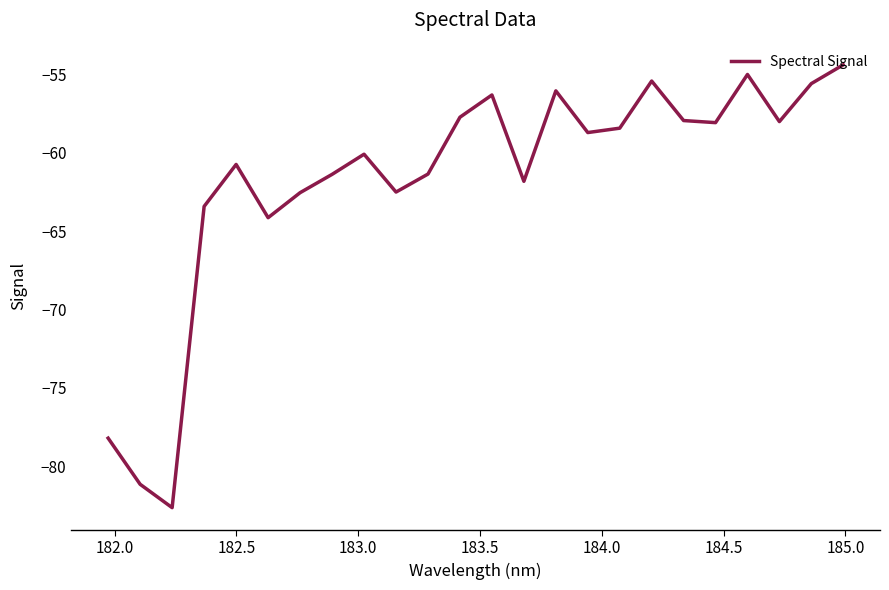

What is the maximum value shown in the chart?

-54.4